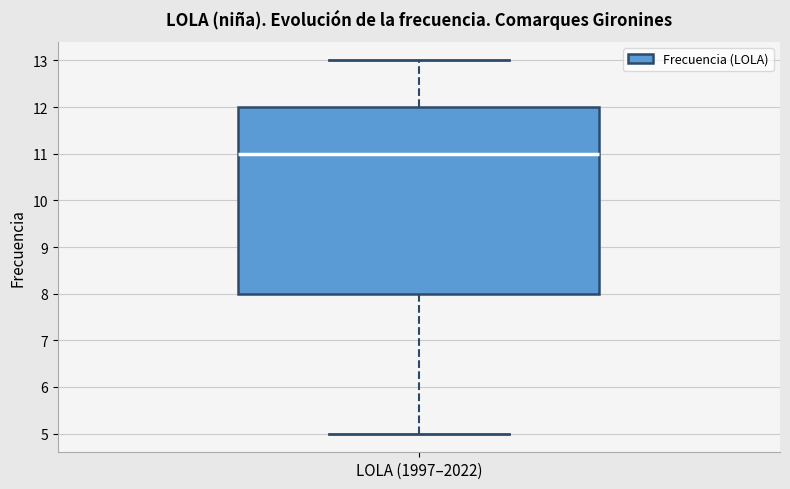

Where does the upper whisker of the box for LOLA (1997–2022) end on the y-axis? The values are not printed on the chart, so give them approximately, as read against the axis.

13